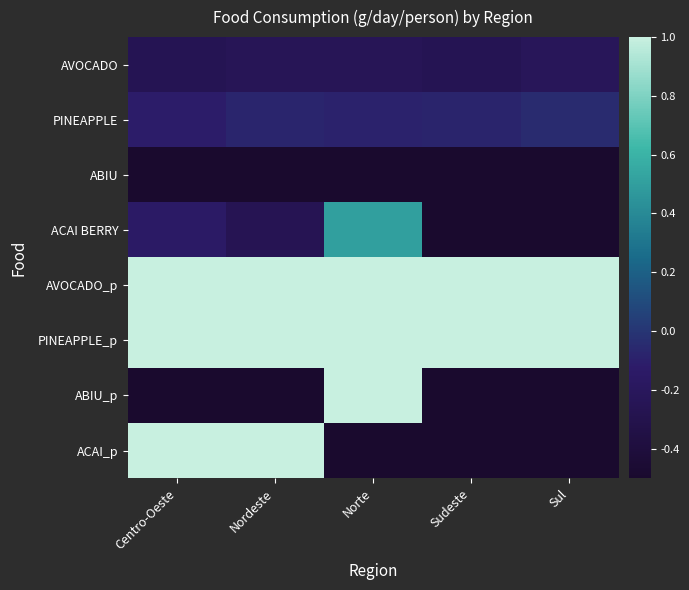

Between Sudeste and Sul, which is larger?

Sul